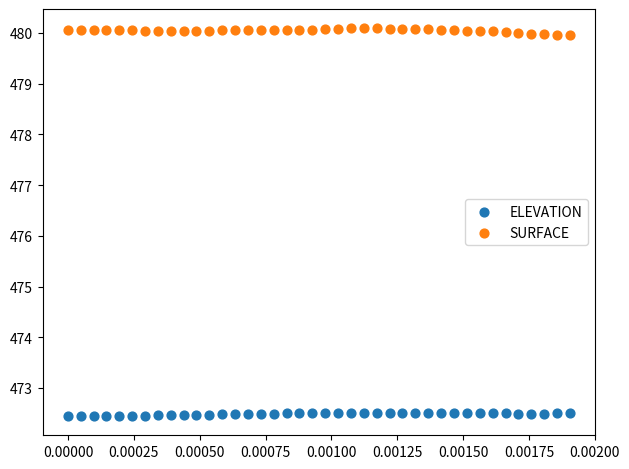

Which series reaches the maximum Y coordinate?

SURFACE